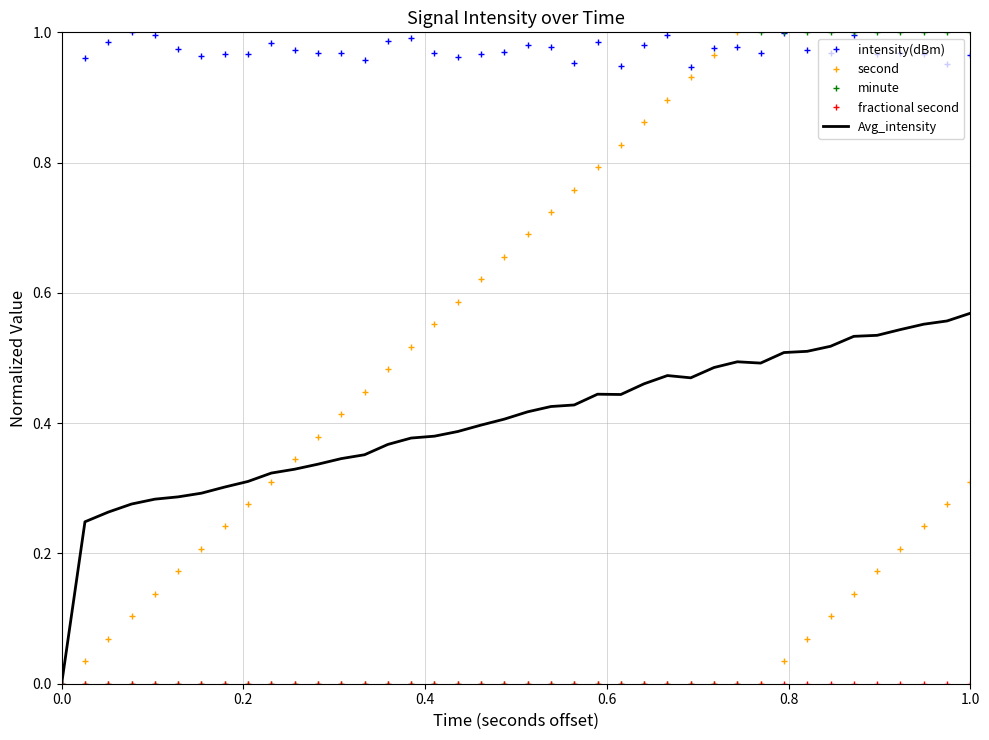

Which series has the largest total across all categories?

intensity(dBm)